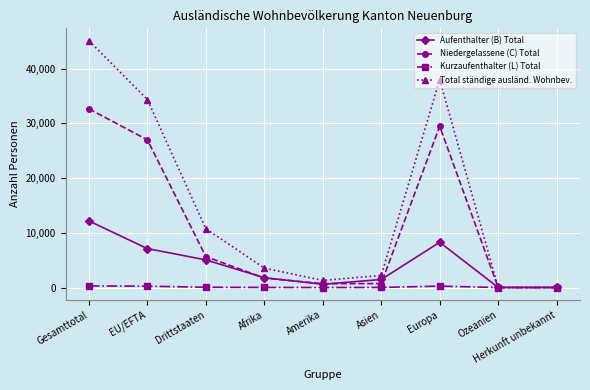

Count the number of categories in the chart.

9